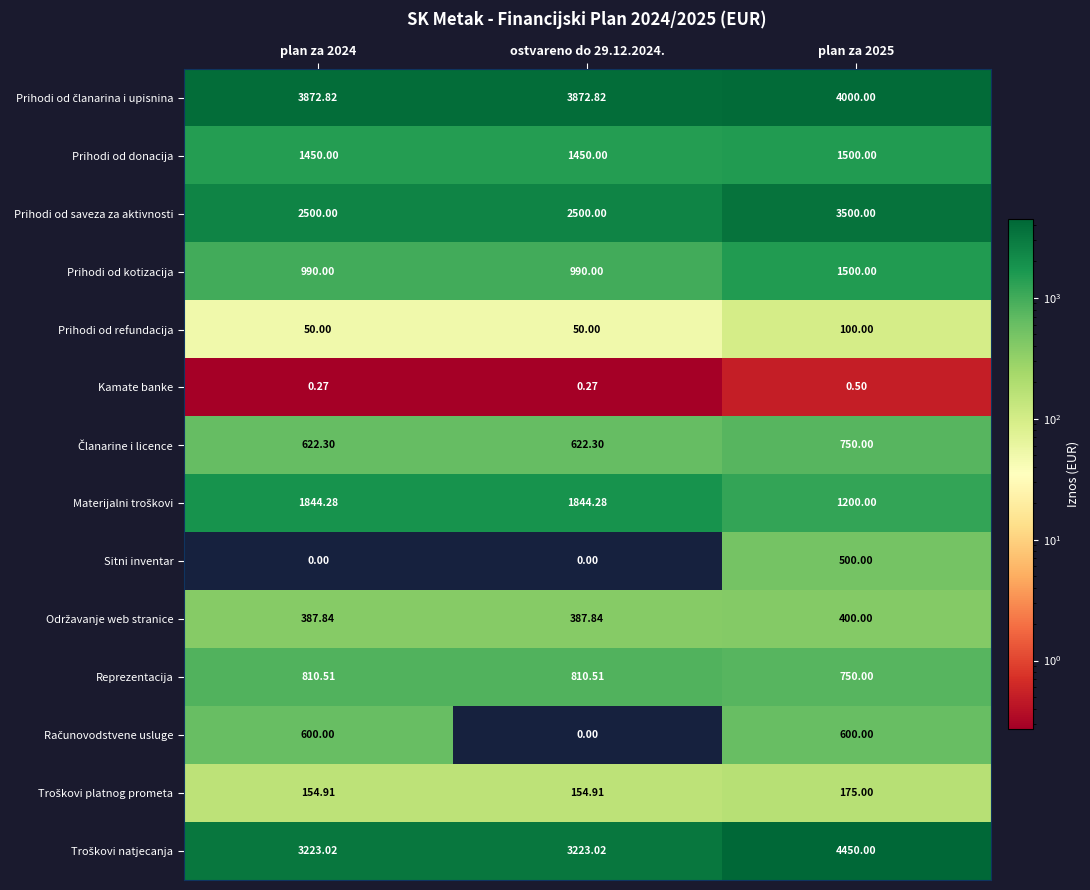

Which series changed the most between plan za 2024 and ostvareno do 29.12.2024.?

Računovodstvene usluge